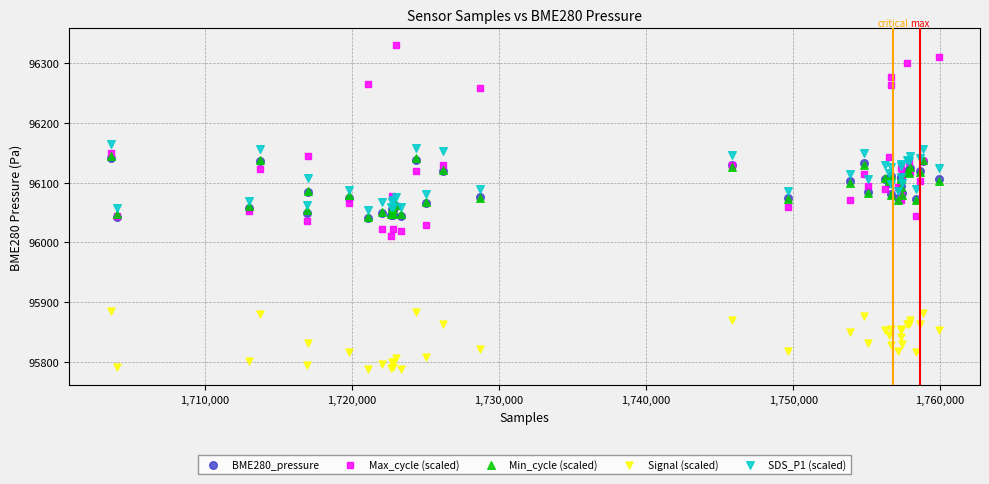

Which series contains the lowest Y value?

Signal (scaled)